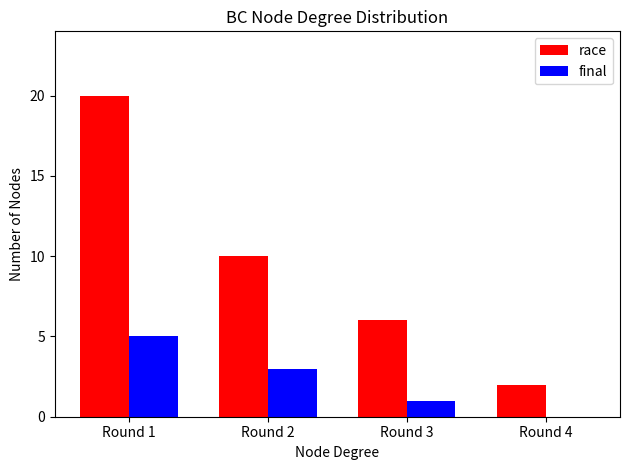

What is the maximum value shown in the chart?

20